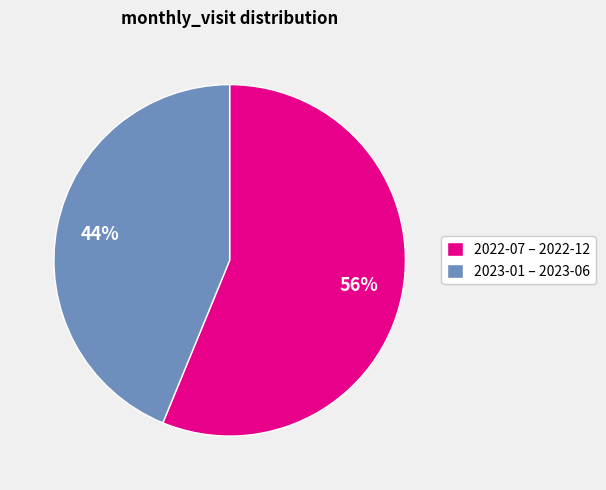

Between 2023-01 – 2023-06 and 2022-07 – 2022-12, which is larger?

2022-07 – 2022-12